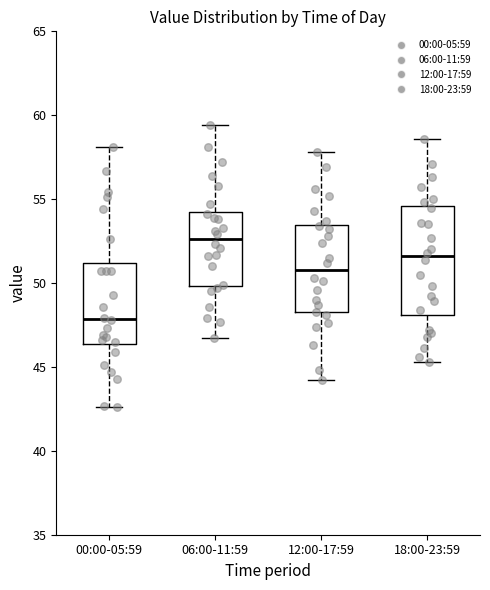

Reading left to right, read every box against the y-axis: the position of its median line, the range the box covers, and the ends of its whiskers. The values are not printed on the chart, so give them approximately, as read against the axis.

00:00-05:59: median 48.0, box 46.5 to 51.0, whiskers 42.5 to 58.0
06:00-11:59: median 52.5, box 50.0 to 54.5, whiskers 46.5 to 59.5
12:00-17:59: median 51.0, box 48.5 to 53.5, whiskers 44.0 to 58.0
18:00-23:59: median 51.5, box 48.0 to 54.5, whiskers 45.5 to 58.5